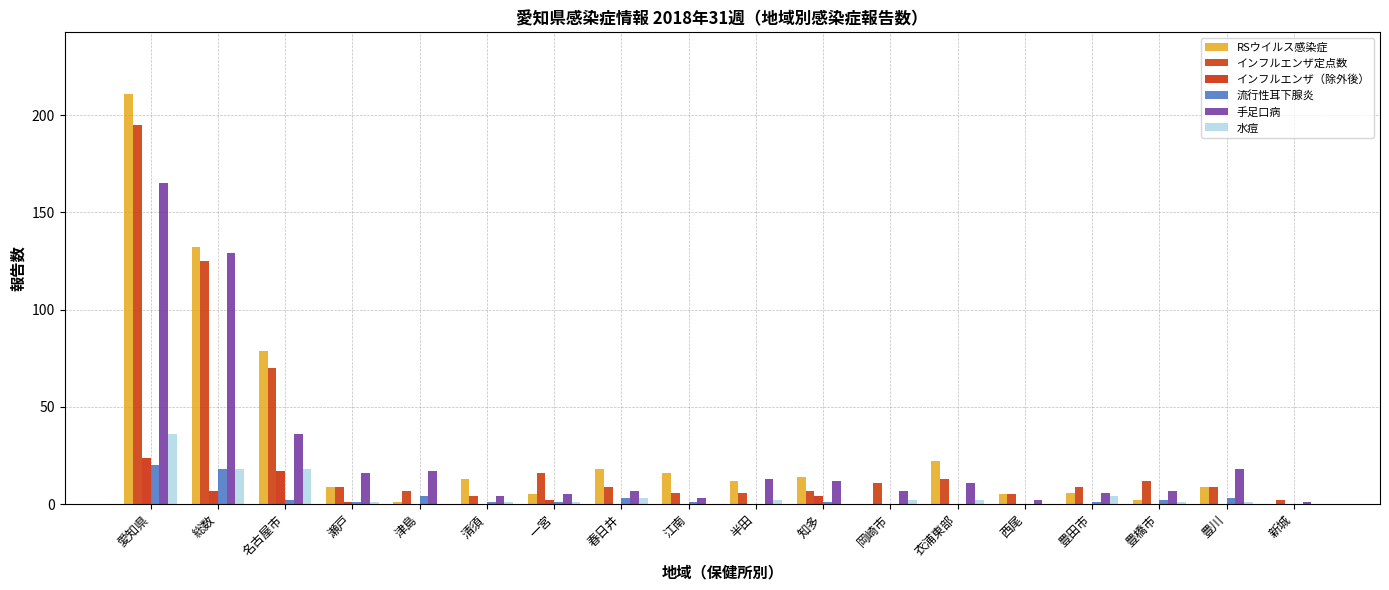

How many distinct data groups are displayed?

6